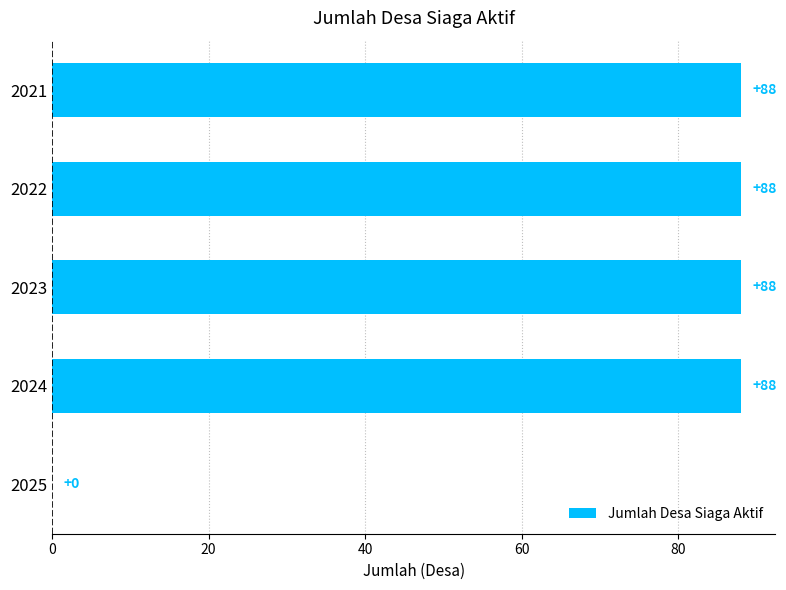

Read the value at 2022, to the nearest 5.

90